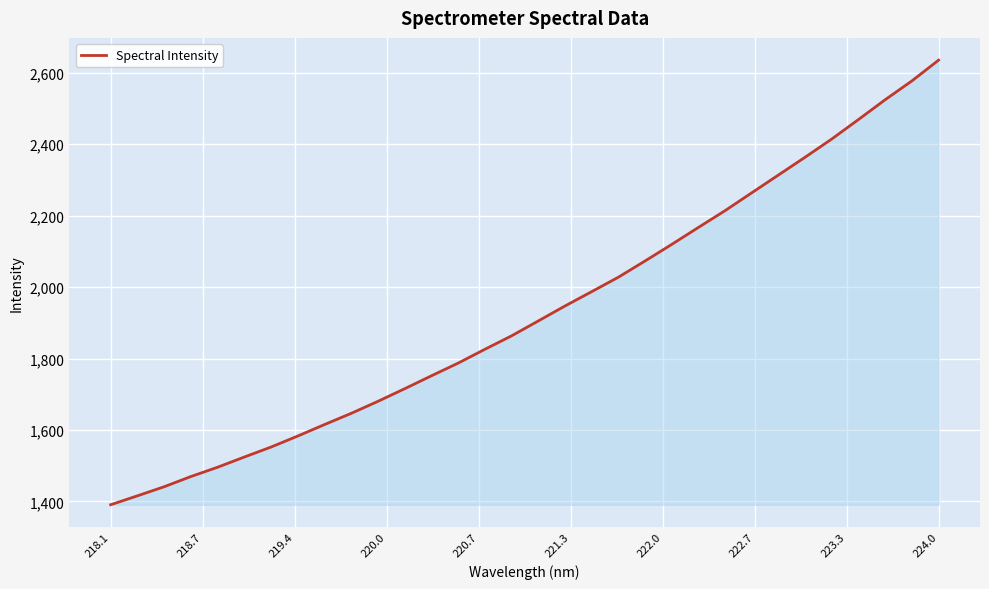

What is the difference between the maximum and minimum values?

1244.5